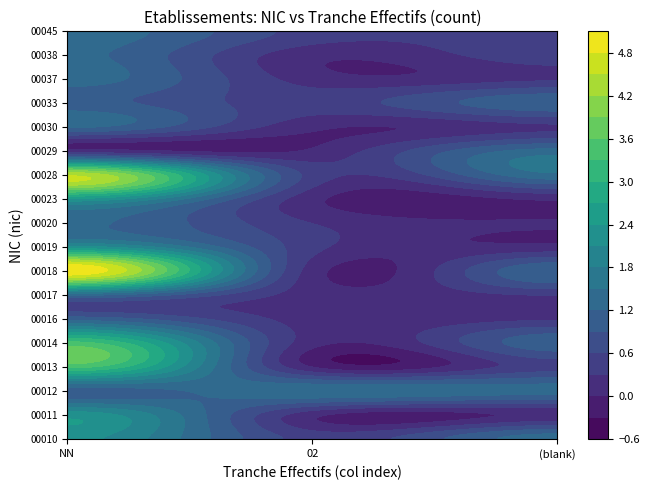

Reading left to right, extract all data points from this chart.

00010: NN=2	02=0	=1
00011: NN=2	02=0	=0
00012: NN=1	02=1	=1
00013: NN=3	02=0	=0
00014: NN=3	02=0	=1
00016: NN=1	02=0	=0
00017: NN=1	02=0	=0
00018: NN=5	02=0	=1
00019: NN=2	02=0	=0
00020: NN=1	02=0	=0
00023: NN=2	02=0	=0
00028: NN=4	02=0	=1
00029: NN=0	02=0	=1
00030: NN=1	02=0	=0
00033: NN=1	02=0	=1
00037: NN=1	02=0	=0
00038: NN=1	02=0	=0
00045: NN=1	02=0	=0